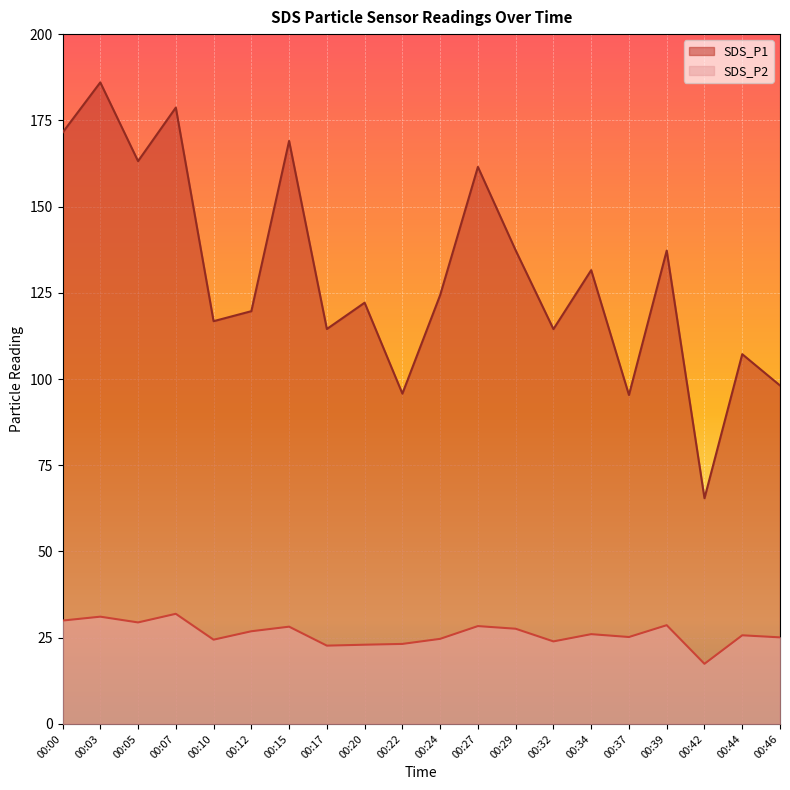

Where is the first local maximum for SDS_P1?

00:03